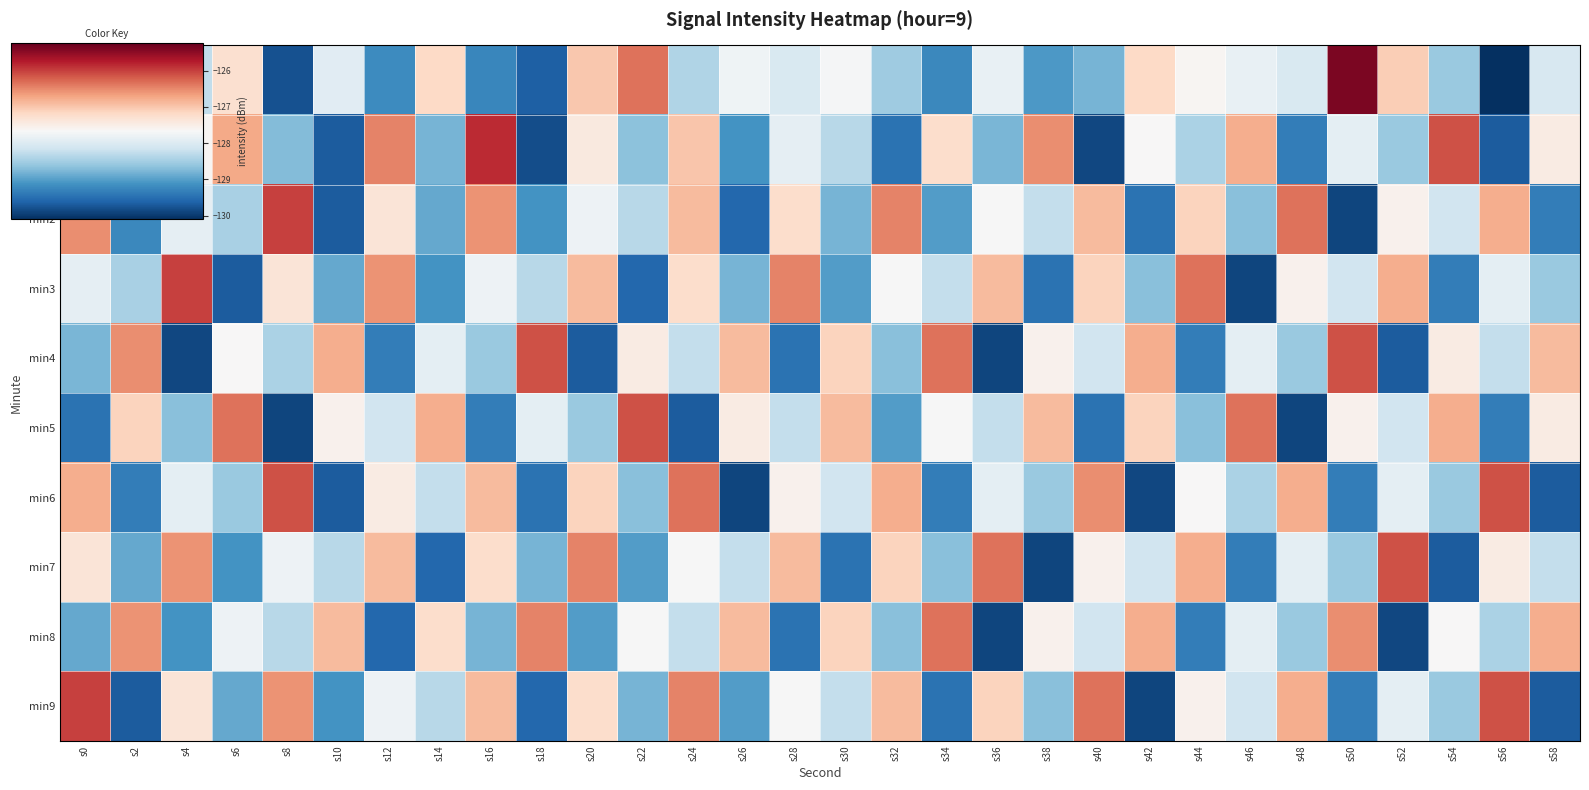

Reading left to right, list all the values displayed in this chart.

min0: s0=-125.2	s2=-128.8	s4=-128.3	s6=-127.3	s8=-129.8	s10=-127.9	s12=-129.2	s14=-127.2	s16=-129.2	s18=-129.6	s20=-127.0	s22=-126.4	s24=-128.4	s26=-127.8	s28=-128.0	s30=-127.7	s32=-128.5	s34=-129.2	s36=-127.8	s38=-129.1	s40=-128.8	s42=-127.2	s44=-127.6	s46=-127.8	s48=-128.0	s50=-125.4	s52=-127.1	s54=-128.6	s56=-130.1	s58=-128.1
min1: s0=-128.3	s2=-128.9	s4=-127.6	s6=-126.7	s8=-128.7	s10=-129.7	s12=-126.5	s14=-128.8	s16=-125.9	s18=-129.8	s20=-127.4	s22=-128.7	s24=-127.0	s26=-129.1	s28=-127.9	s30=-128.3	s32=-129.5	s34=-127.2	s36=-128.8	s38=-126.5	s40=-129.9	s42=-127.7	s44=-128.4	s46=-126.8	s48=-129.3	s50=-127.9	s52=-128.6	s54=-126.1	s56=-129.7	s58=-127.5
min2: s0=-126.5	s2=-129.2	s4=-127.9	s6=-128.5	s8=-126.0	s10=-129.7	s12=-127.3	s14=-128.9	s16=-126.6	s18=-129.1	s20=-127.8	s22=-128.3	s24=-126.9	s26=-129.6	s28=-127.2	s30=-128.8	s32=-126.5	s34=-129.0	s36=-127.7	s38=-128.2	s40=-126.9	s42=-129.5	s44=-127.1	s46=-128.7	s48=-126.3	s50=-129.9	s52=-127.6	s54=-128.1	s56=-126.8	s58=-129.3
min3: s0=-127.9	s2=-128.5	s4=-126.0	s6=-129.7	s8=-127.3	s10=-128.9	s12=-126.6	s14=-129.1	s16=-127.8	s18=-128.3	s20=-126.9	s22=-129.6	s24=-127.2	s26=-128.8	s28=-126.5	s30=-129.0	s32=-127.7	s34=-128.2	s36=-126.9	s38=-129.5	s40=-127.1	s42=-128.7	s44=-126.3	s46=-129.9	s48=-127.6	s50=-128.1	s52=-126.8	s54=-129.3	s56=-127.9	s58=-128.6
min4: s0=-128.8	s2=-126.5	s4=-129.9	s6=-127.7	s8=-128.4	s10=-126.8	s12=-129.3	s14=-127.9	s16=-128.6	s18=-126.1	s20=-129.7	s22=-127.5	s24=-128.2	s26=-126.9	s28=-129.5	s30=-127.1	s32=-128.7	s34=-126.3	s36=-129.9	s38=-127.6	s40=-128.1	s42=-126.8	s44=-129.3	s46=-127.9	s48=-128.6	s50=-126.1	s52=-129.7	s54=-127.5	s56=-128.2	s58=-126.9
min5: s0=-129.5	s2=-127.1	s4=-128.7	s6=-126.3	s8=-129.9	s10=-127.6	s12=-128.1	s14=-126.8	s16=-129.3	s18=-127.9	s20=-128.6	s22=-126.1	s24=-129.7	s26=-127.5	s28=-128.2	s30=-126.9	s32=-129.0	s34=-127.7	s36=-128.2	s38=-126.9	s40=-129.5	s42=-127.1	s44=-128.7	s46=-126.3	s48=-129.9	s50=-127.6	s52=-128.1	s54=-126.8	s56=-129.3	s58=-127.5
min6: s0=-126.8	s2=-129.3	s4=-127.9	s6=-128.6	s8=-126.1	s10=-129.7	s12=-127.5	s14=-128.2	s16=-126.9	s18=-129.5	s20=-127.1	s22=-128.7	s24=-126.3	s26=-129.9	s28=-127.6	s30=-128.1	s32=-126.8	s34=-129.3	s36=-127.9	s38=-128.6	s40=-126.5	s42=-129.9	s44=-127.7	s46=-128.4	s48=-126.8	s50=-129.3	s52=-127.9	s54=-128.6	s56=-126.1	s58=-129.7
min7: s0=-127.3	s2=-128.9	s4=-126.6	s6=-129.1	s8=-127.8	s10=-128.3	s12=-126.9	s14=-129.6	s16=-127.2	s18=-128.8	s20=-126.5	s22=-129.0	s24=-127.7	s26=-128.2	s28=-126.9	s30=-129.5	s32=-127.1	s34=-128.7	s36=-126.3	s38=-129.9	s40=-127.6	s42=-128.1	s44=-126.8	s46=-129.3	s48=-127.9	s50=-128.6	s52=-126.1	s54=-129.7	s56=-127.5	s58=-128.2
min8: s0=-128.9	s2=-126.6	s4=-129.1	s6=-127.8	s8=-128.3	s10=-126.9	s12=-129.6	s14=-127.2	s16=-128.8	s18=-126.5	s20=-129.0	s22=-127.7	s24=-128.2	s26=-126.9	s28=-129.5	s30=-127.1	s32=-128.7	s34=-126.3	s36=-129.9	s38=-127.6	s40=-128.1	s42=-126.8	s44=-129.3	s46=-127.9	s48=-128.6	s50=-126.5	s52=-129.9	s54=-127.7	s56=-128.4	s58=-126.8
min9: s0=-126.0	s2=-129.7	s4=-127.3	s6=-128.9	s8=-126.6	s10=-129.1	s12=-127.8	s14=-128.3	s16=-126.9	s18=-129.6	s20=-127.2	s22=-128.8	s24=-126.5	s26=-129.0	s28=-127.7	s30=-128.2	s32=-126.9	s34=-129.5	s36=-127.1	s38=-128.7	s40=-126.3	s42=-129.9	s44=-127.6	s46=-128.1	s48=-126.8	s50=-129.3	s52=-127.9	s54=-128.6	s56=-126.1	s58=-129.7